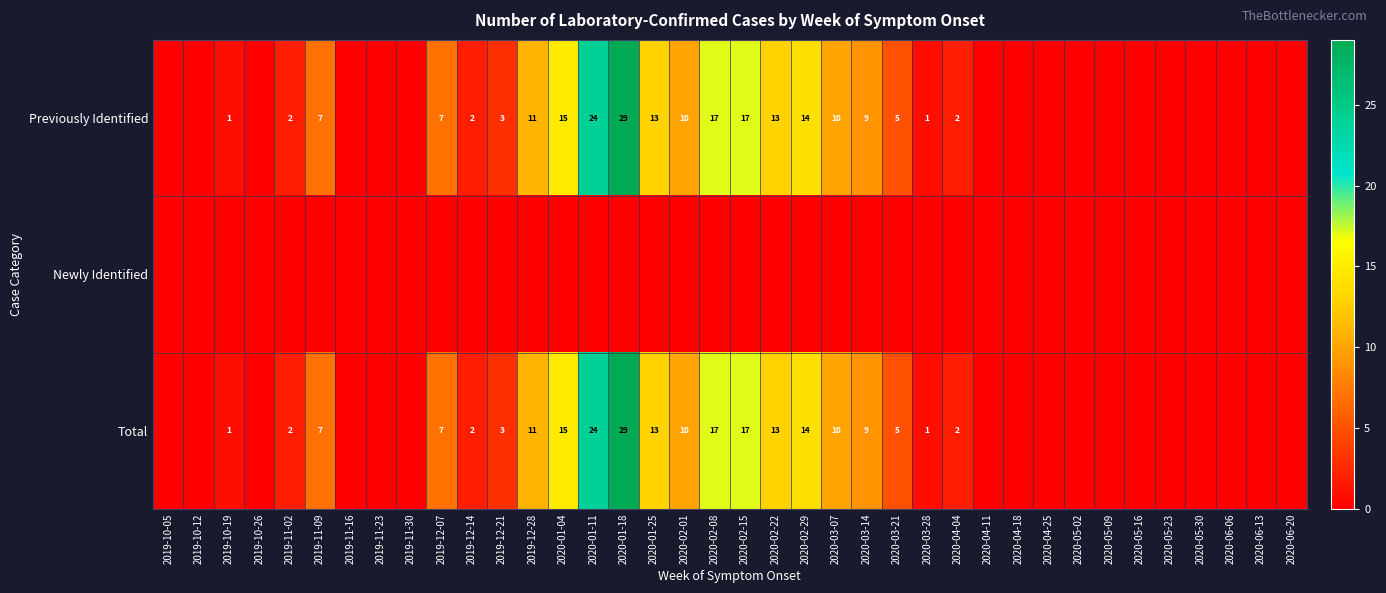

Is it true that Total equals 2 at 2019-12-14?

True